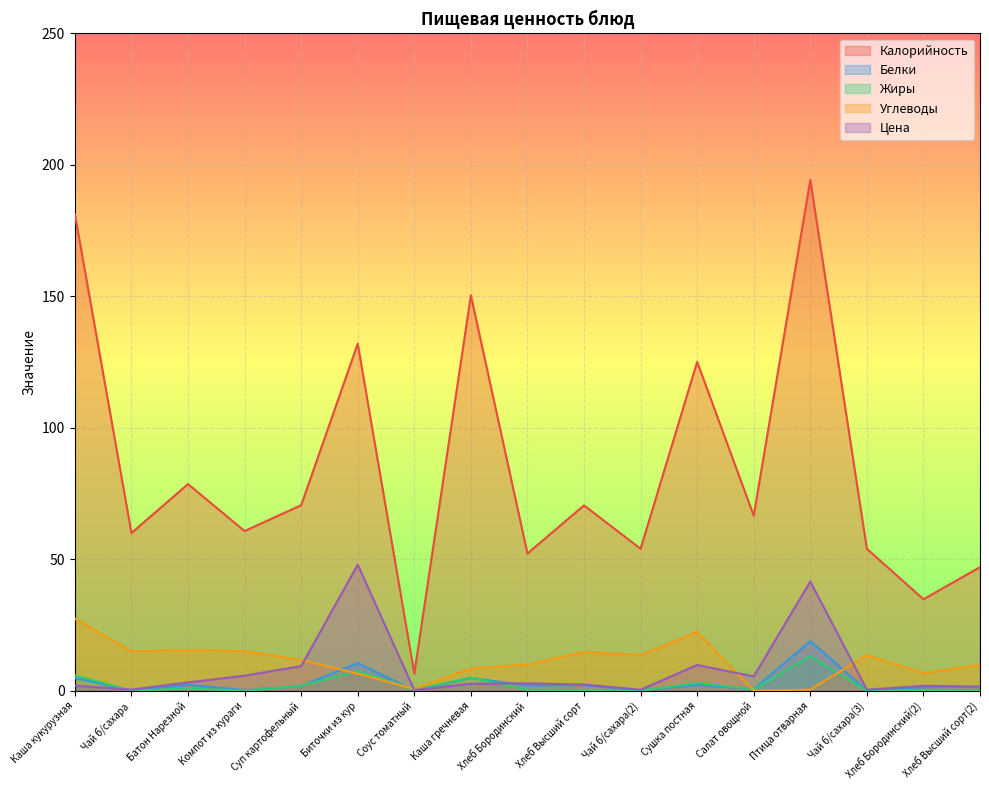

Reading left to right, extract all data points from this chart.

Калорийность: 181.3	60.0	78.6	60.8	70.6	132.0	6.6	150.4	52.2	70.5	54.0	125.1	66.6	194.3	54.0	34.8	47.0
Белки: 4.8	0.1	2.2	0.2	1.7	10.5	0.1	4.9	2.0	2.1	0.1	2.2	0.6	18.9	0.1	1.3	1.4
Жиры: 5.8	0.0	0.9	0.0	1.9	7.5	0.4	5.0	0.4	0.2	0.0	2.9	0.6	13.0	0.0	0.2	0.2
Углеводы: 27.4	15.0	15.4	15.1	11.7	6.5	0.7	8.5	10.0	14.8	13.5	22.3	0.0	0.5	13.5	6.7	9.8
Цена: 1.9	0.4	3.1	5.7	9.4	47.9	0.2	2.6	2.8	2.4	0.4	9.8	5.5	41.5	0.4	1.9	1.6